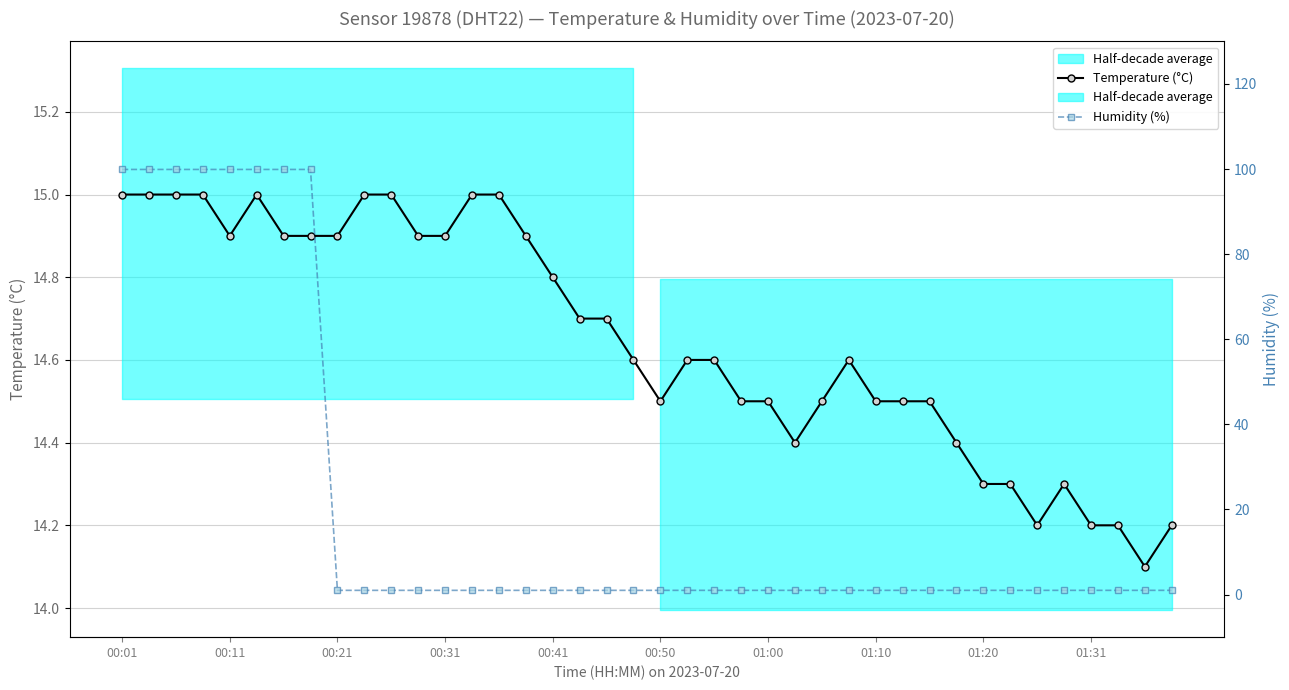

Between 01:31 and 00:50, which is larger?

00:50